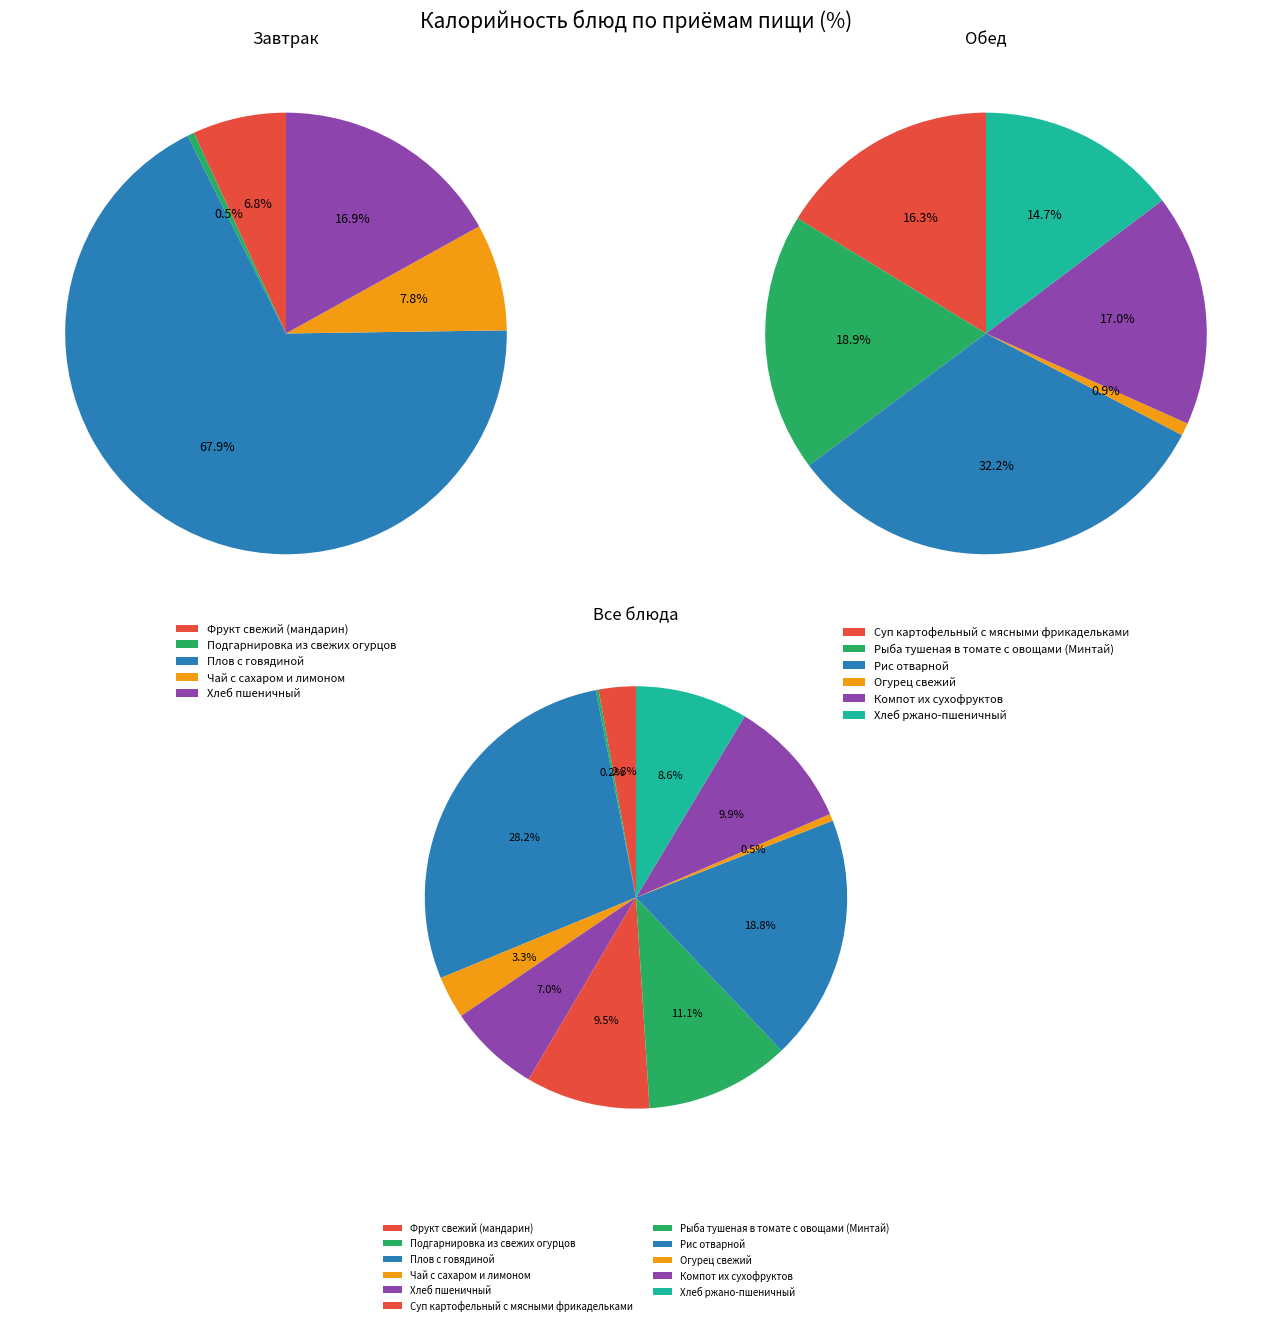

Count the number of slices in the pie.

5